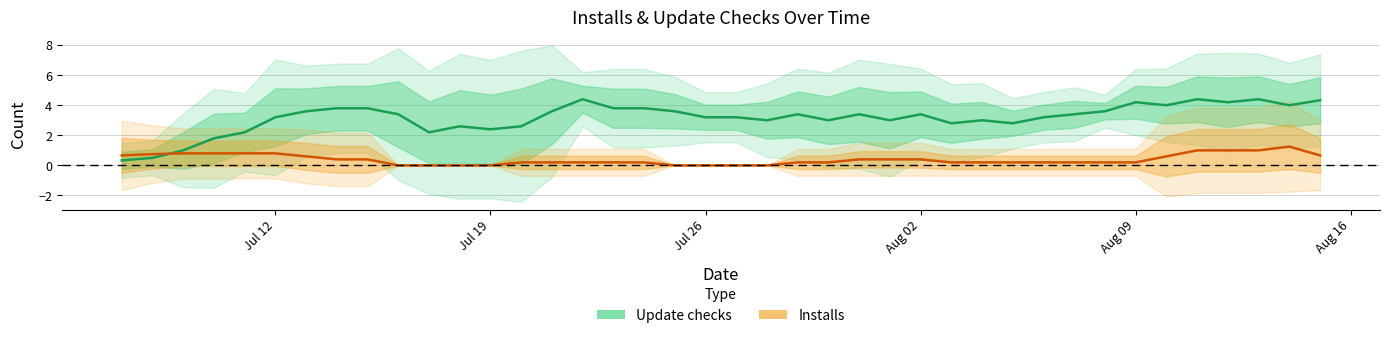

True or false: Update checks has a value of 4.4 at Jul 26.

False